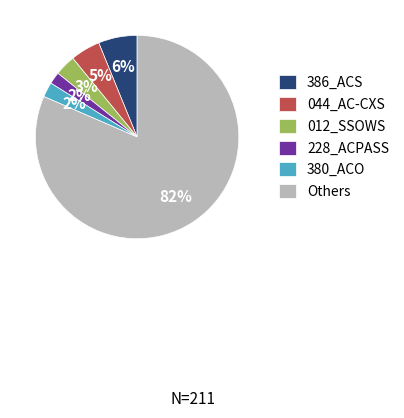

Does any single category account for the majority?

Yes